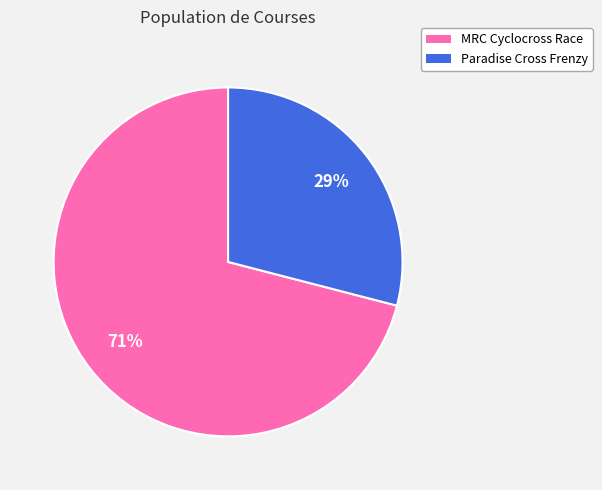

What is the ratio of the value at Paradise Cross Frenzy to the value at MRC Cyclocross Race?

0.4